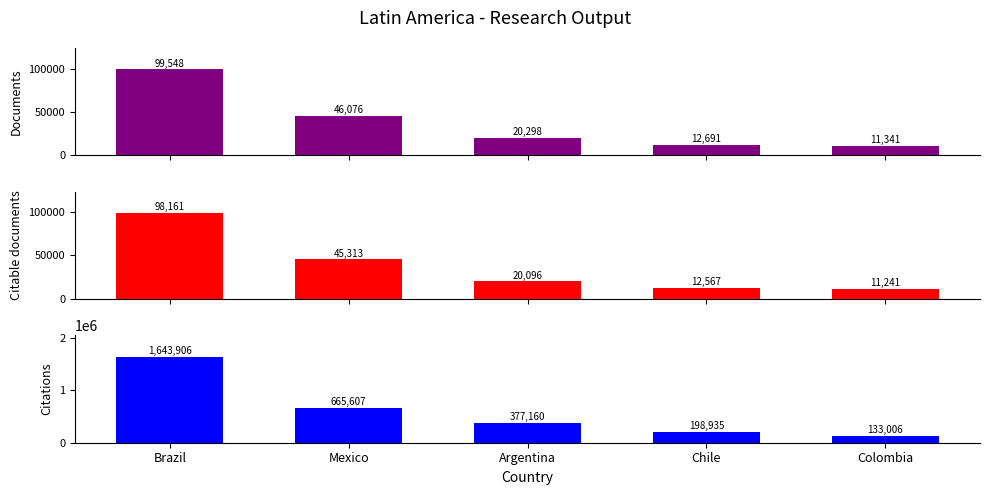

Reading left to right, extract all data points from this chart.

Documents: 99548	46076	20298	12691	11341
Citable documents: 98161	45313	20096	12567	11241
Citations: 1643906	665607	377160	198935	133006